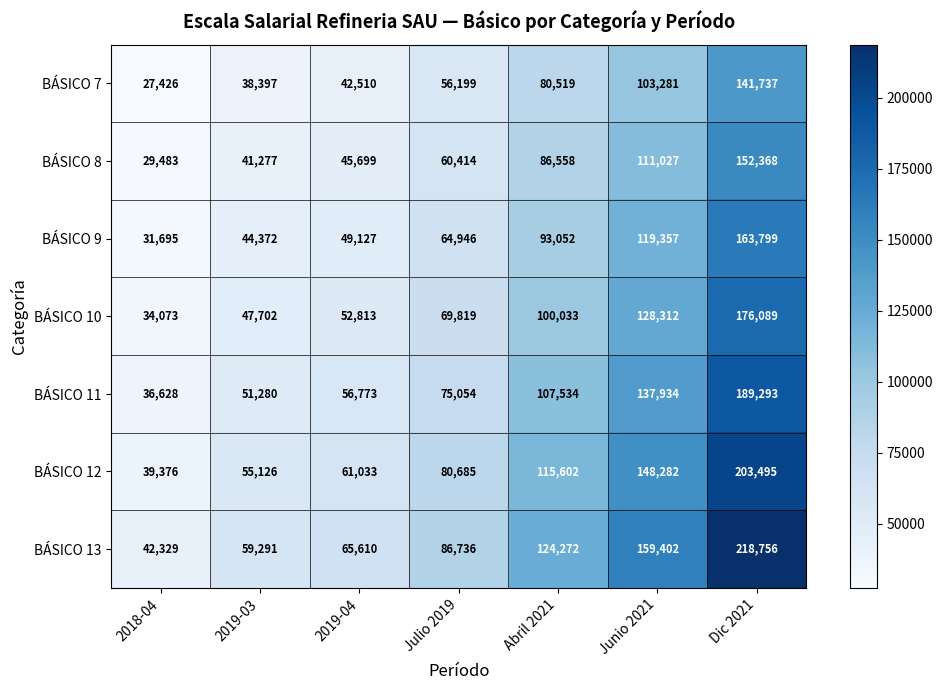

What is the sum of all BÁSICO 13 values?

756396